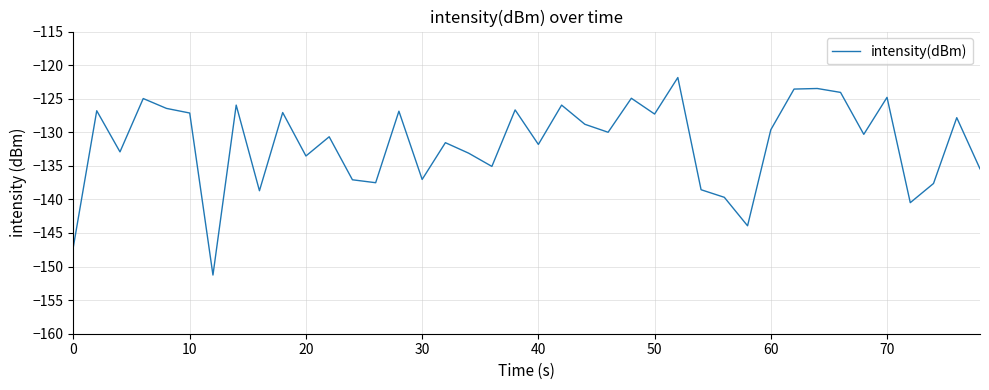

Does the chart have visible grid lines?

Yes